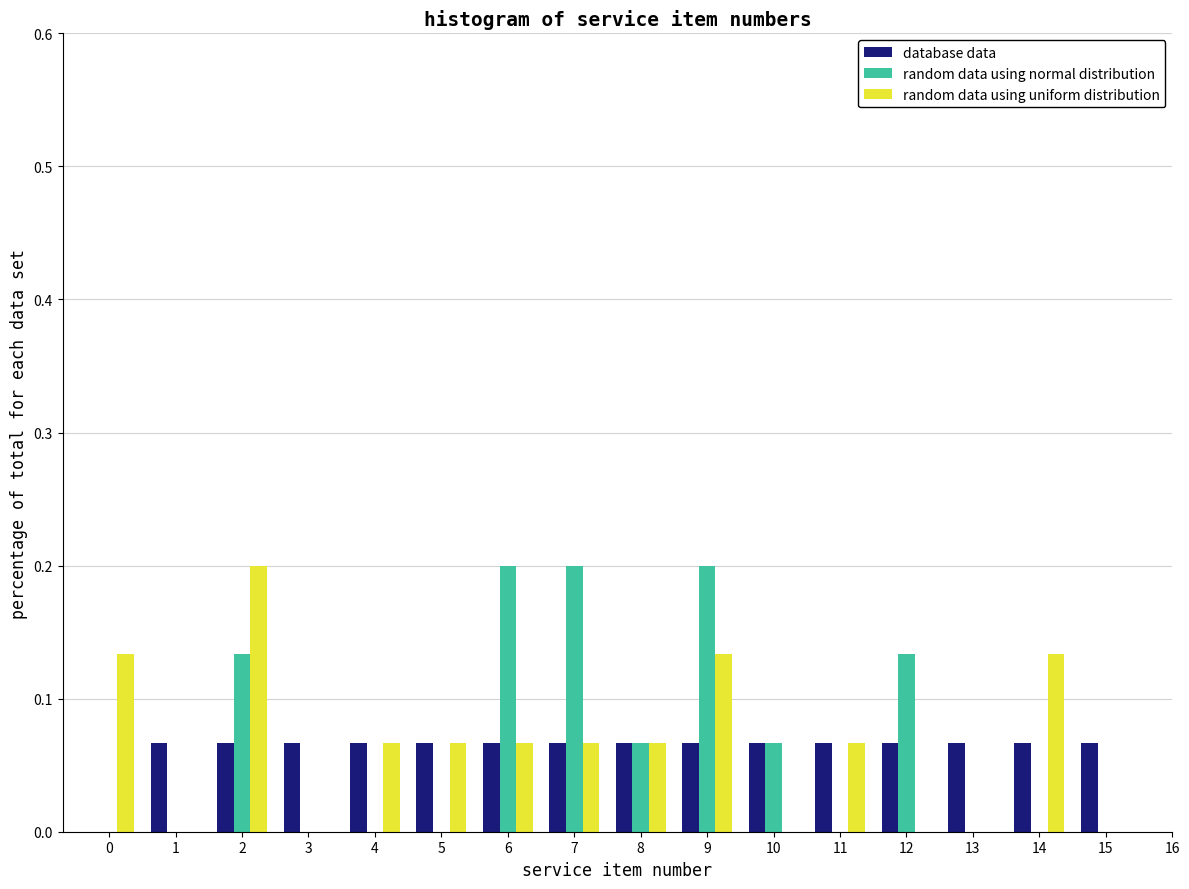

The random data using normal distribution series shows -0.1 at 4. True or false?

False